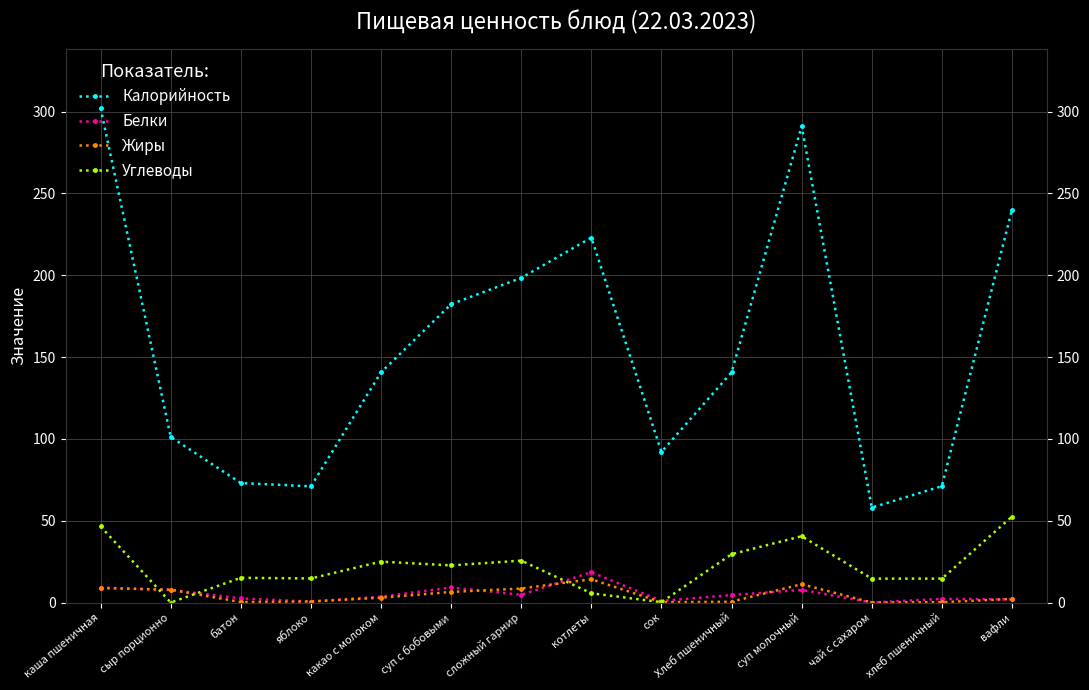

What value does the Жиры series have at котлеты?

14.2